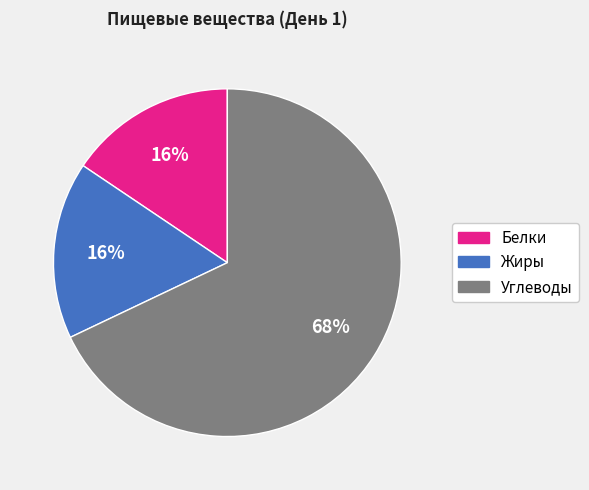

What percentage is the Белки slice, to the nearest percent?

16%